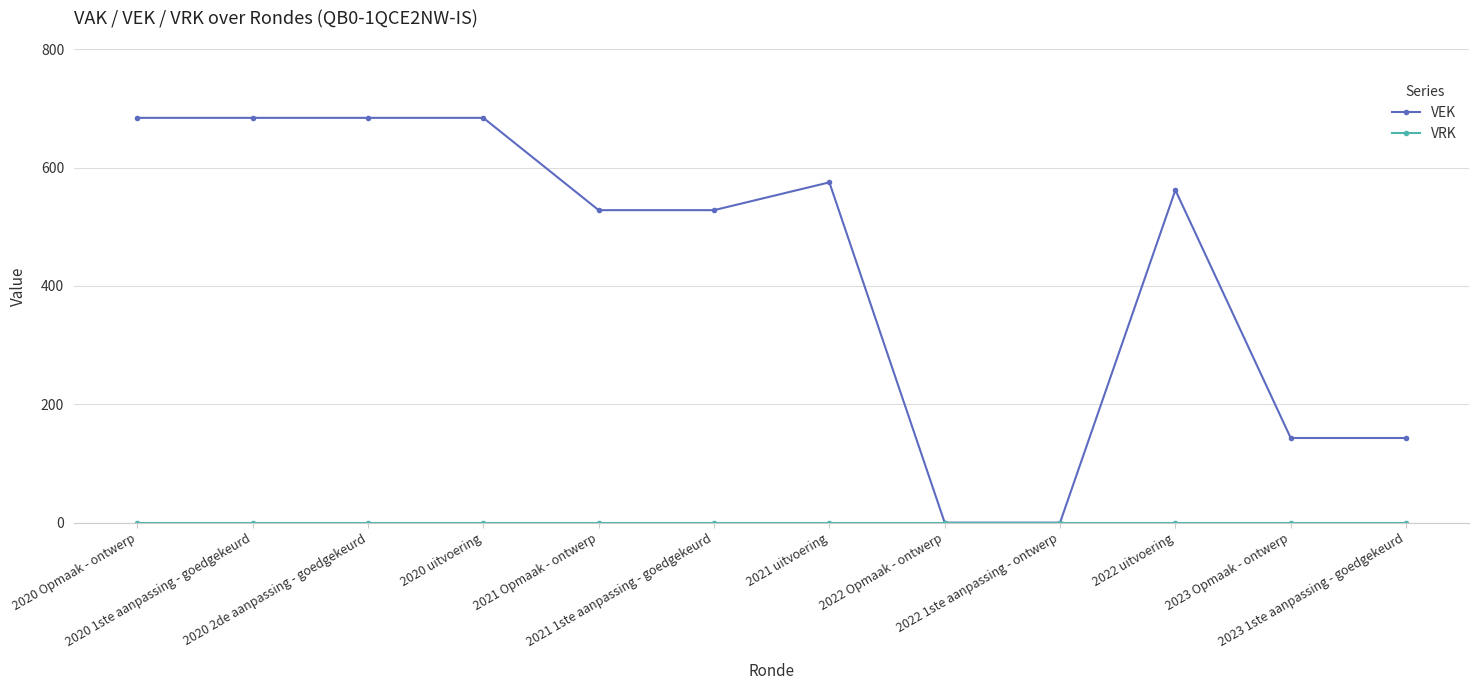

Which series has the largest total across all categories?

VEK